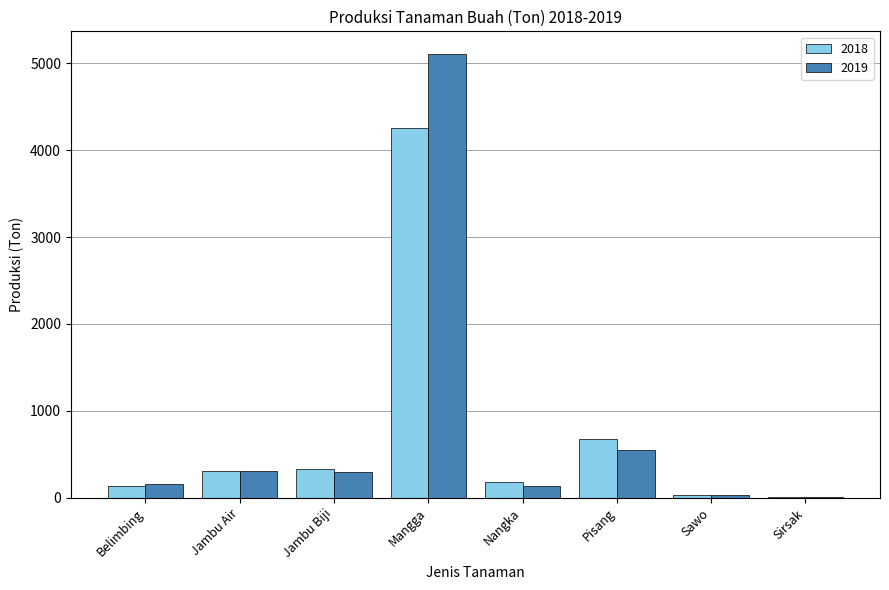

Is it true that 2018 equals 947 at Pisang?

False